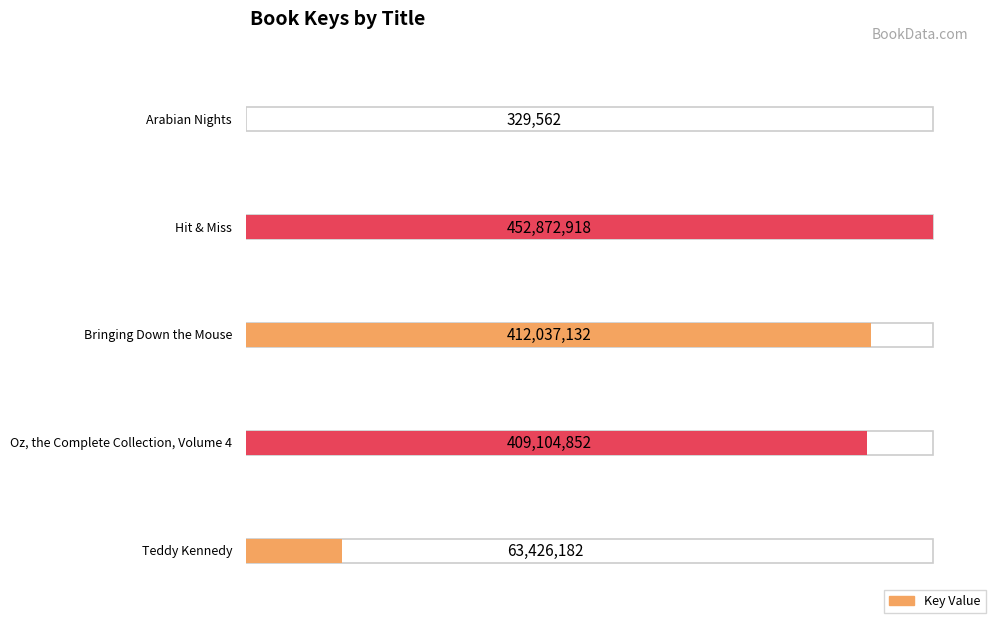

What is the ratio of the value at Teddy Kennedy to the value at Oz, the Complete Collection, Volume 4?

0.2